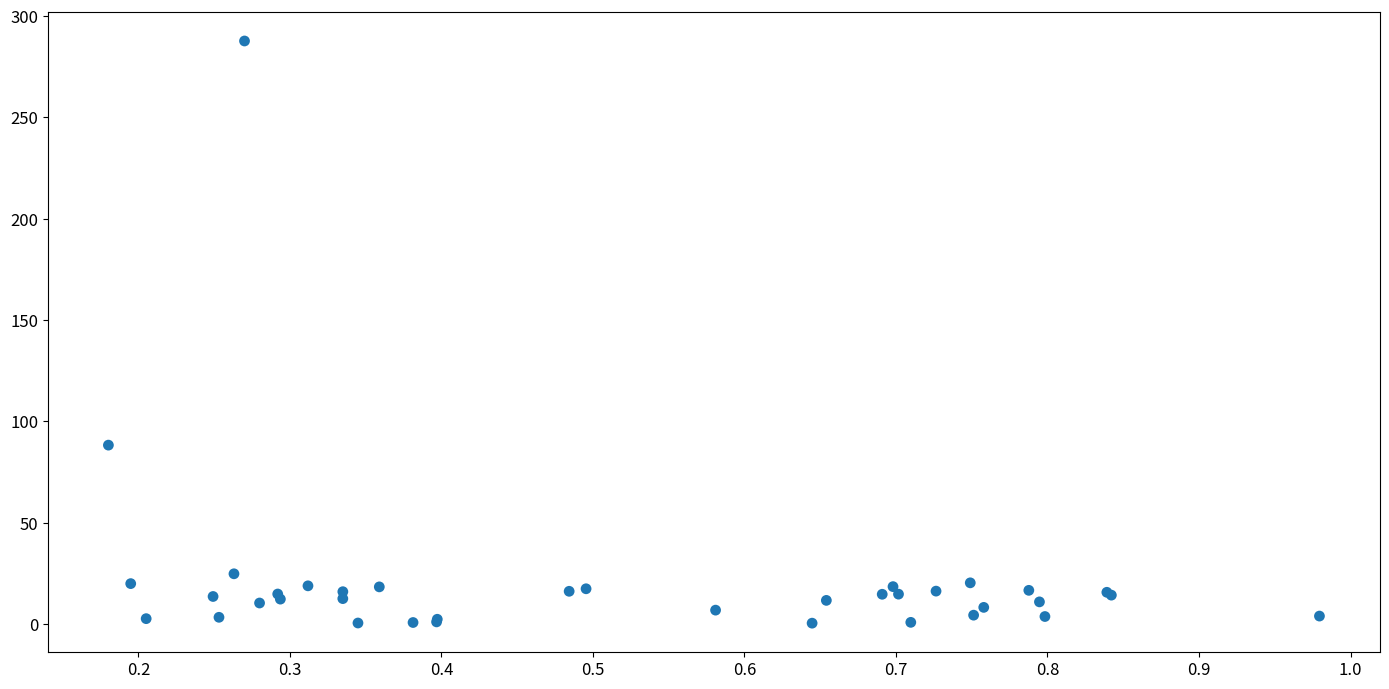

What Y value in the scatter plot is closest to 144?

88.3